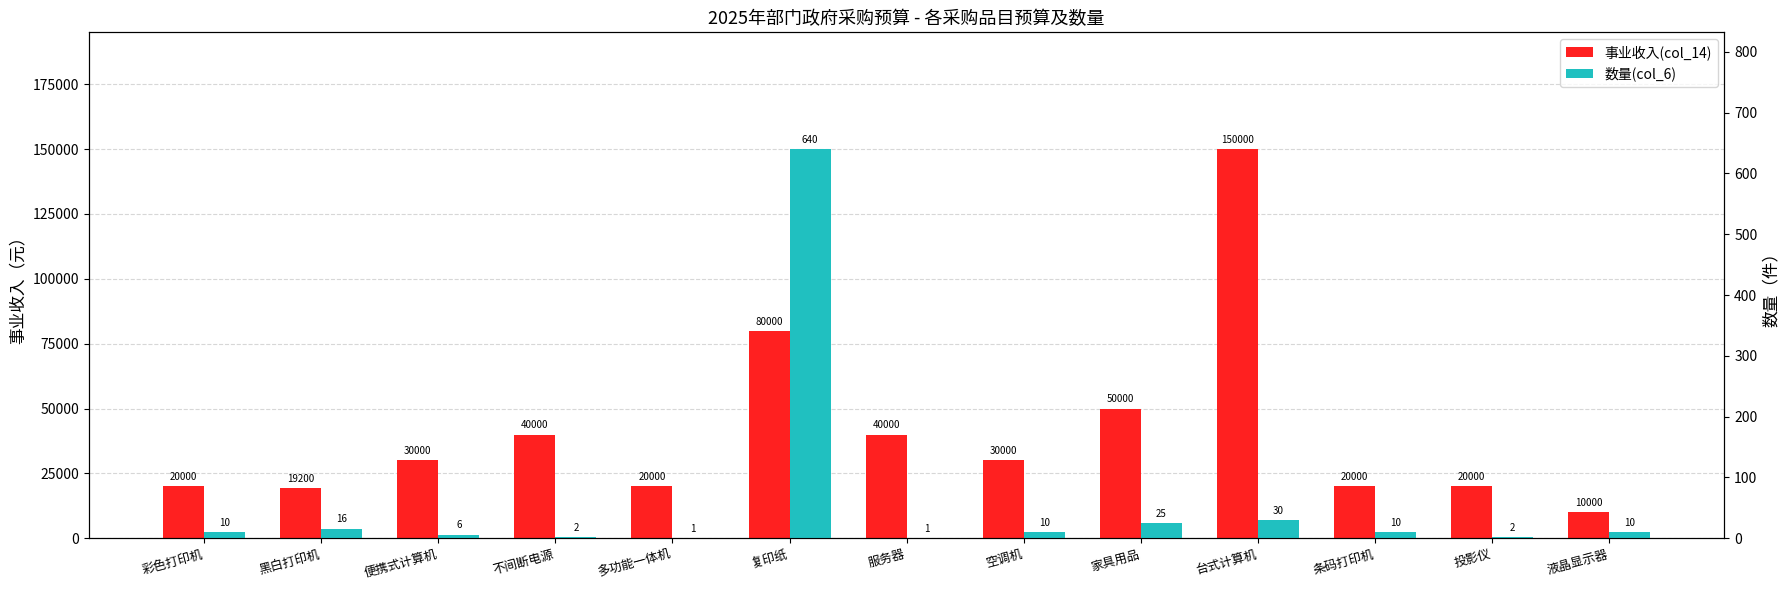

What is the difference between the maximum and minimum values in the 数量(col_6) series?

639